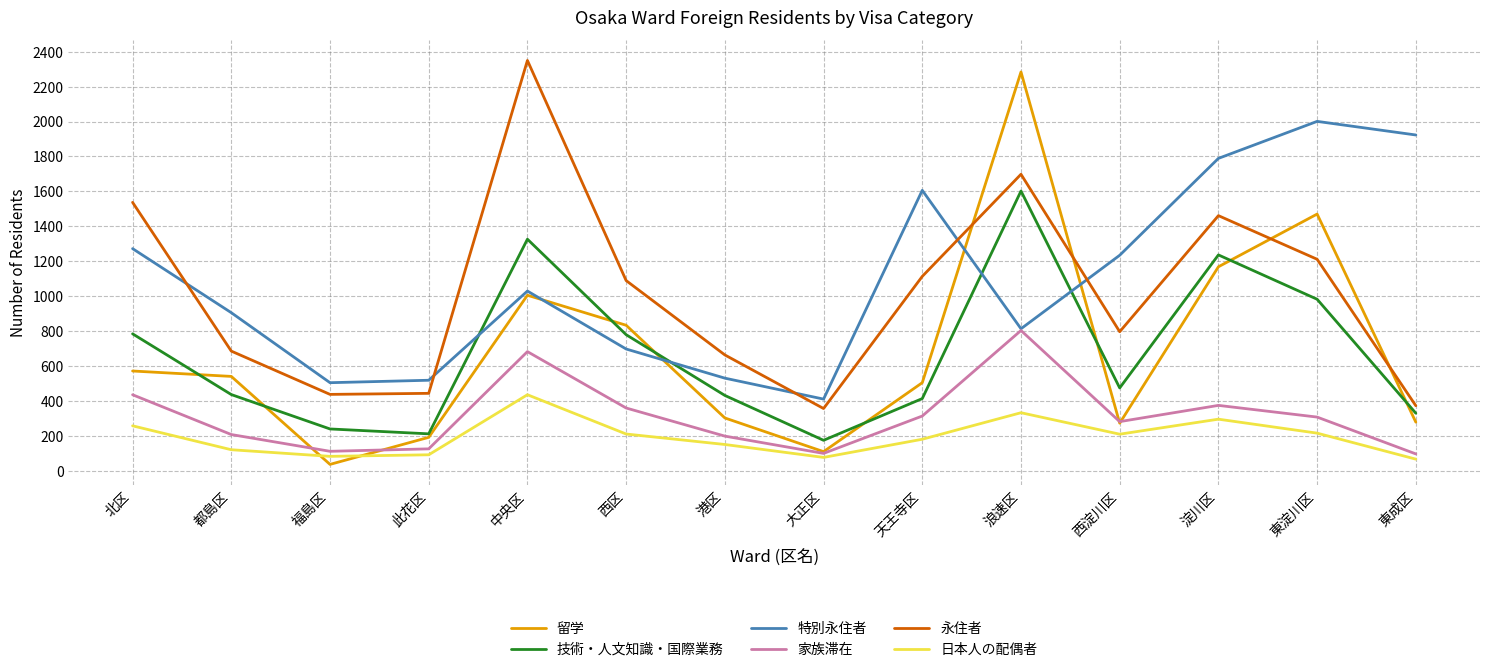

True or false: 技術・人文知識・国際業務 has a value of 388 at 西区.

False